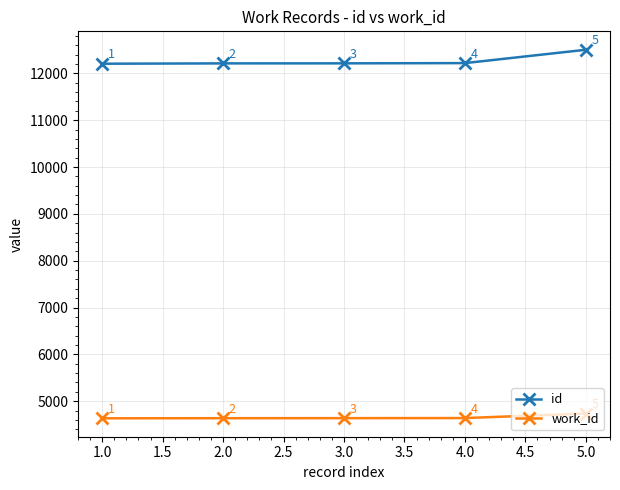

True or false: id and work_id intersect in this chart.

False